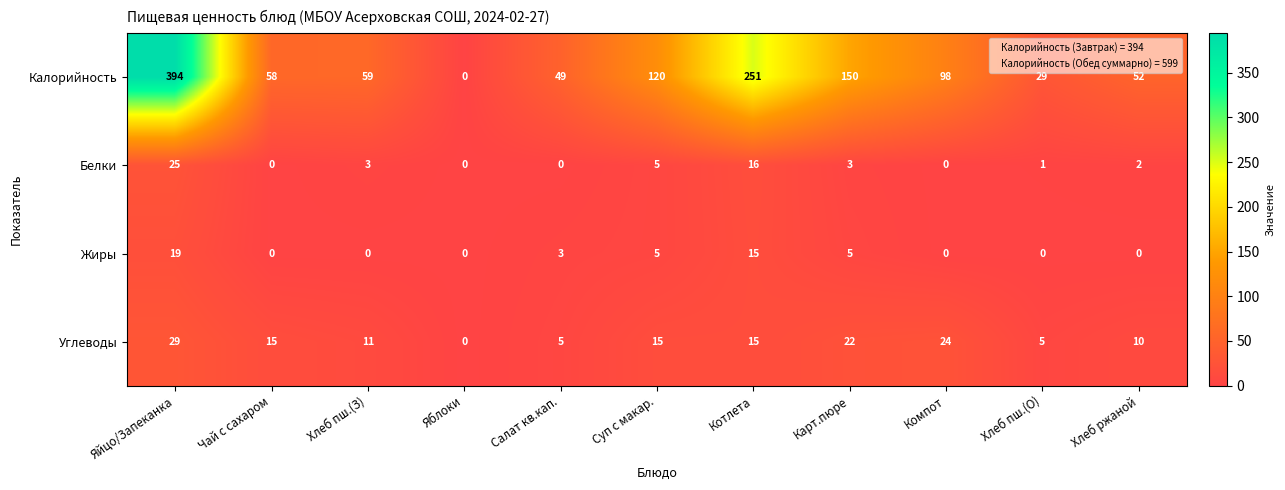

What is the difference between the maximum and minimum values in the Калорийность series?

394